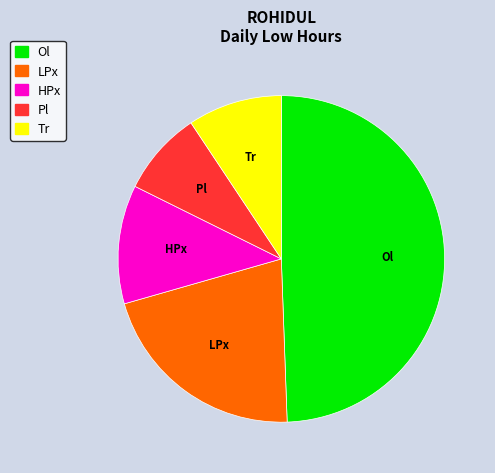

Is there a majority slice in this chart?

No